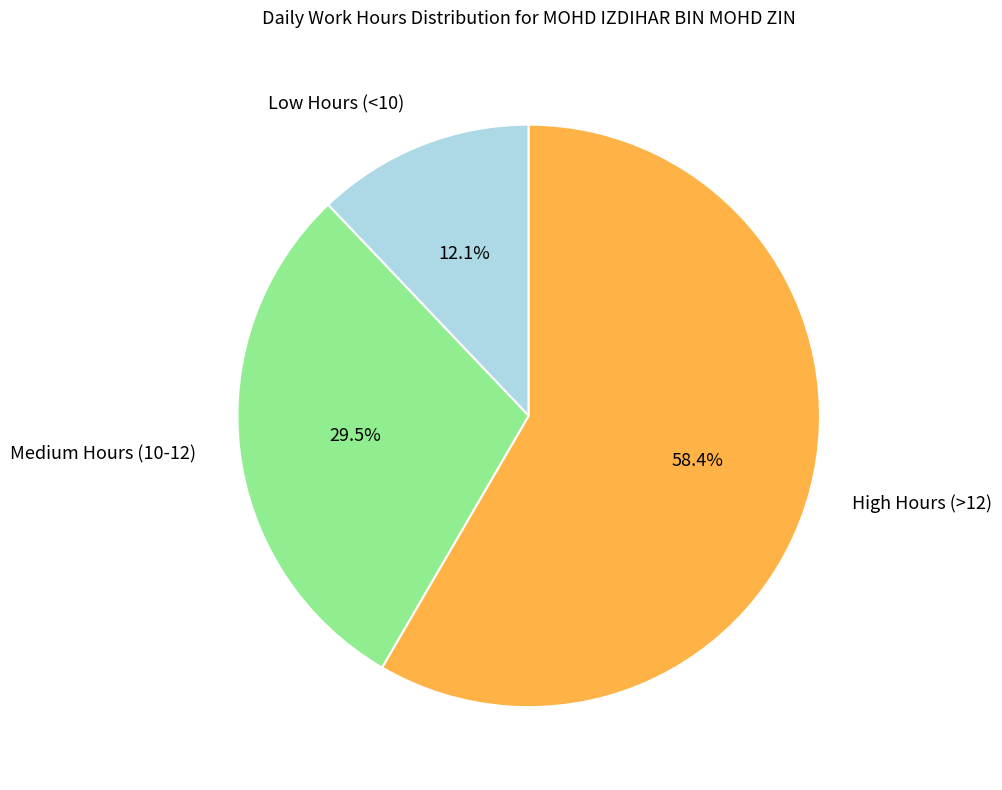

Which has a higher value, Low Hours (<10) or High Hours (>12)?

High Hours (>12)